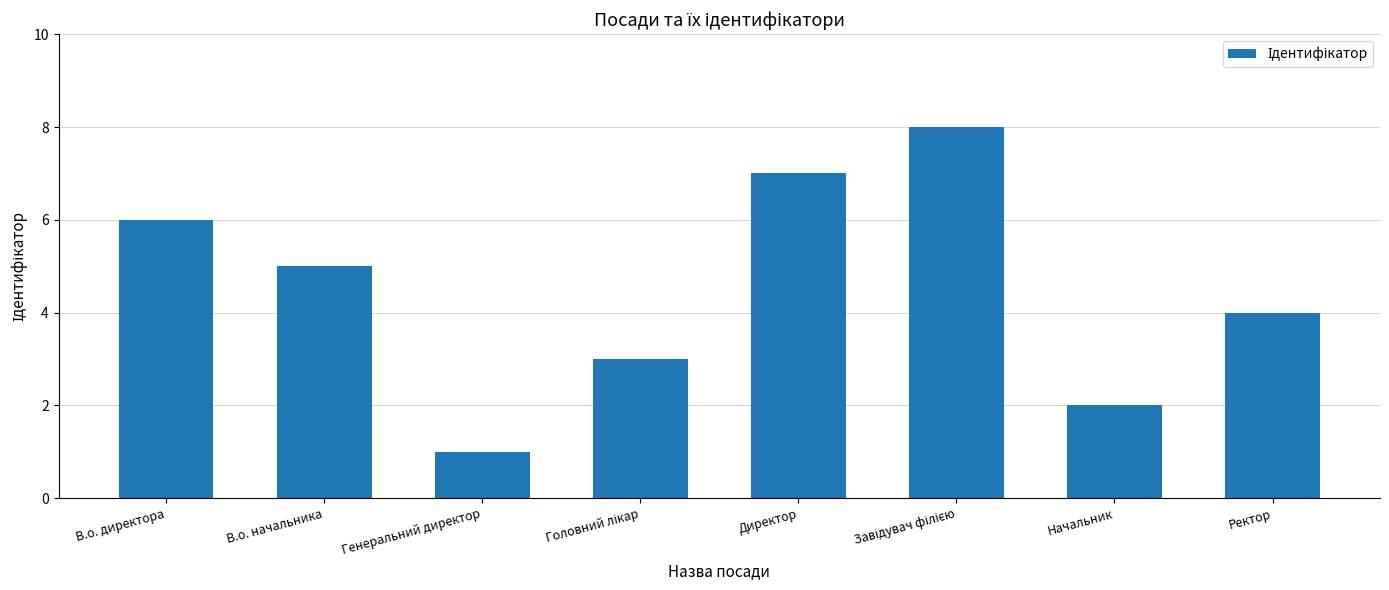

Does the chart contain stacked bars?

No